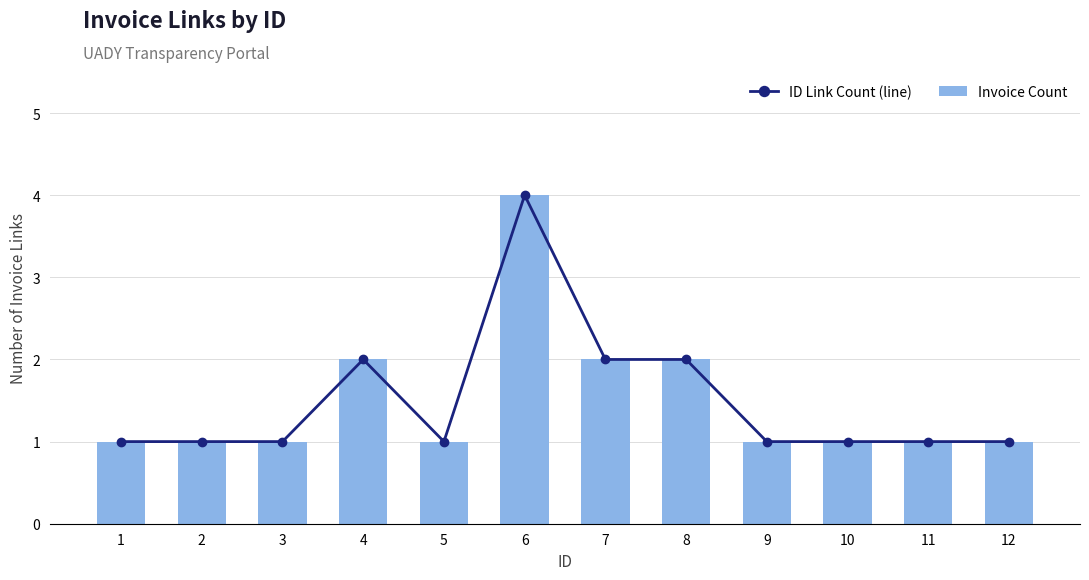

List the series in order of their peak value, lowest first.

ID Link Count (line), Invoice Count